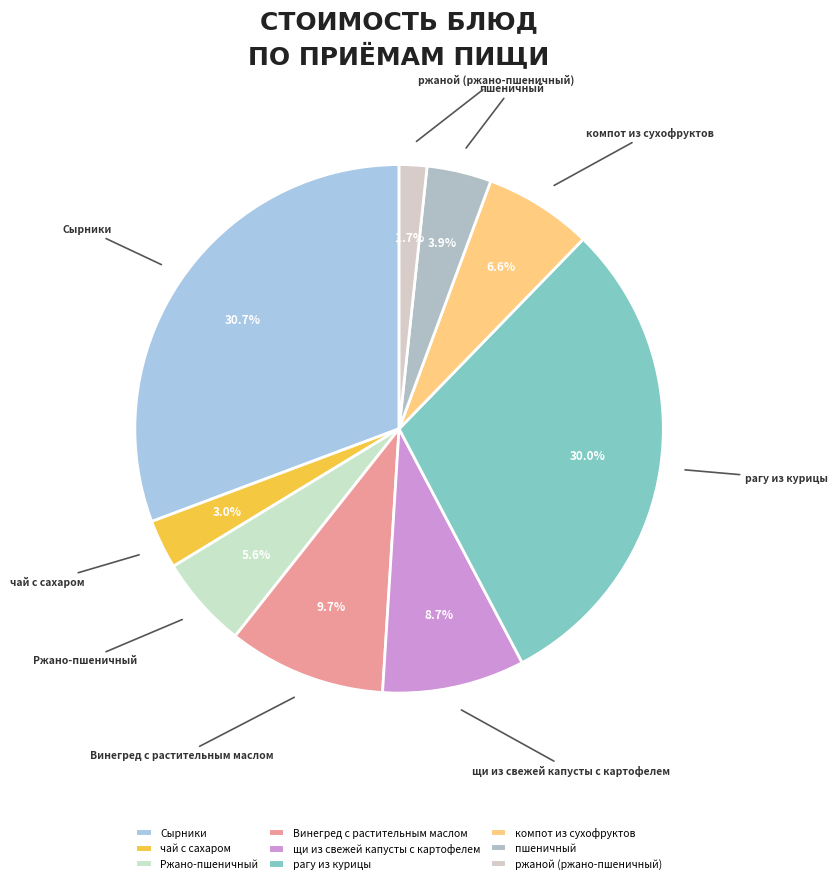

To the nearest percent, what is the difference between the largest and smallest slice percentages?

29%